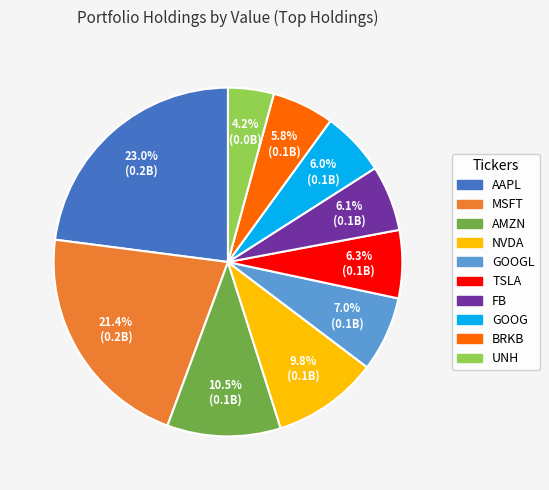

Is there a majority slice in this chart?

No